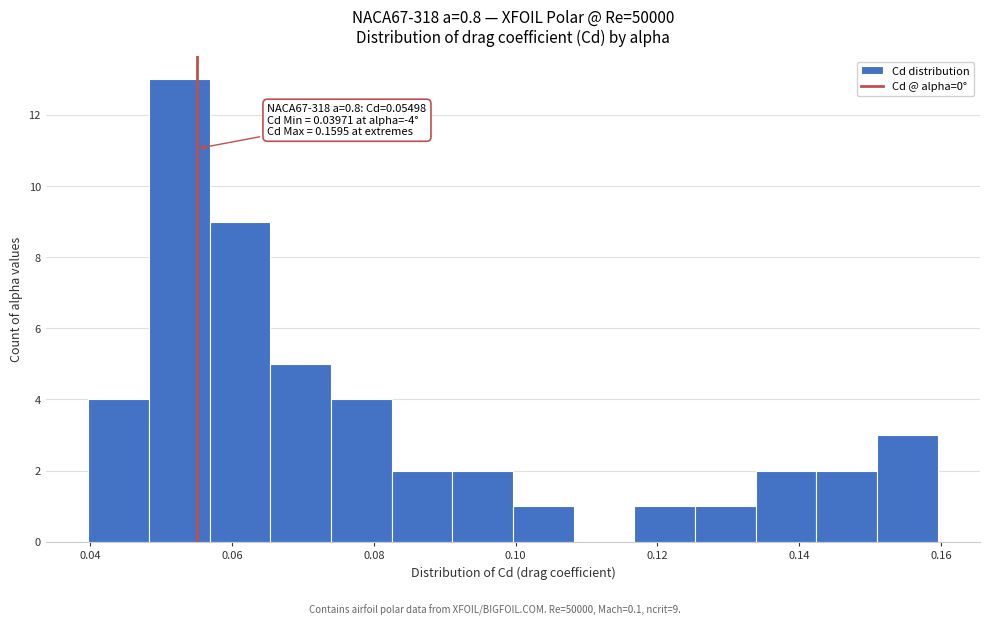

Which range on the x-axis has the tallest bar?

0.048 to 0.056